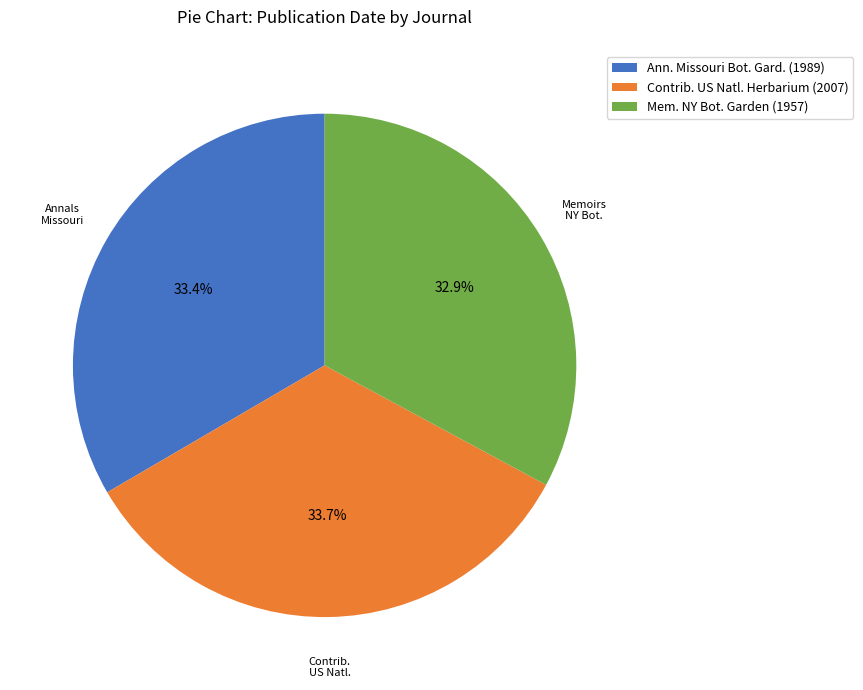

What is the smallest slice in the pie chart?

Mem. NY Bot. Garden (1957)